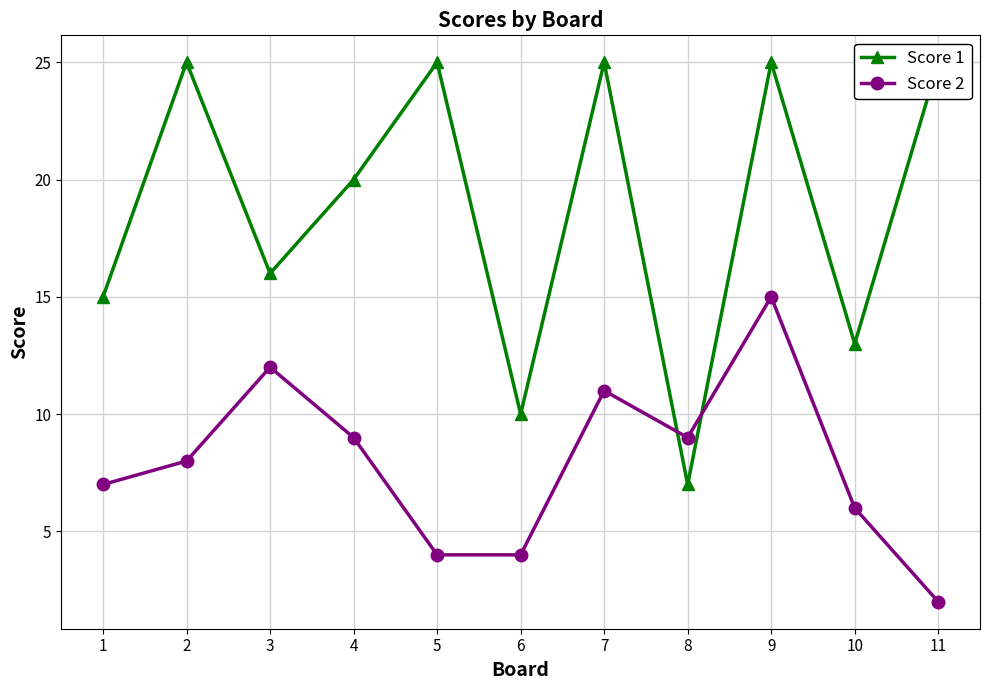

Rank the categories by Score 2 value from lowest to highest.

11, 5, 6, 10, 1, 2, 4, 8, 7, 3, 9